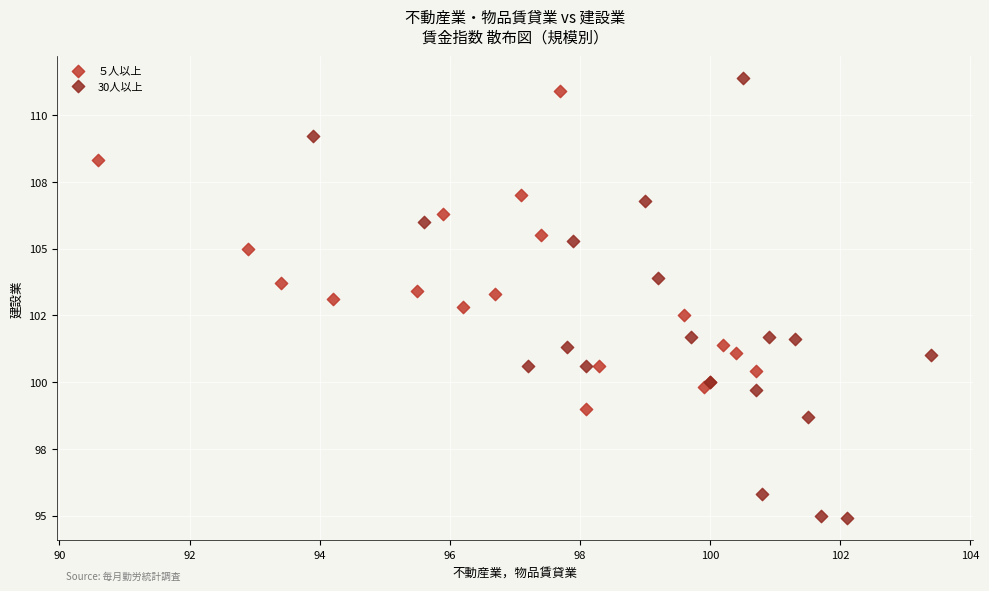

Which series reaches the minimum Y coordinate?

30人以上